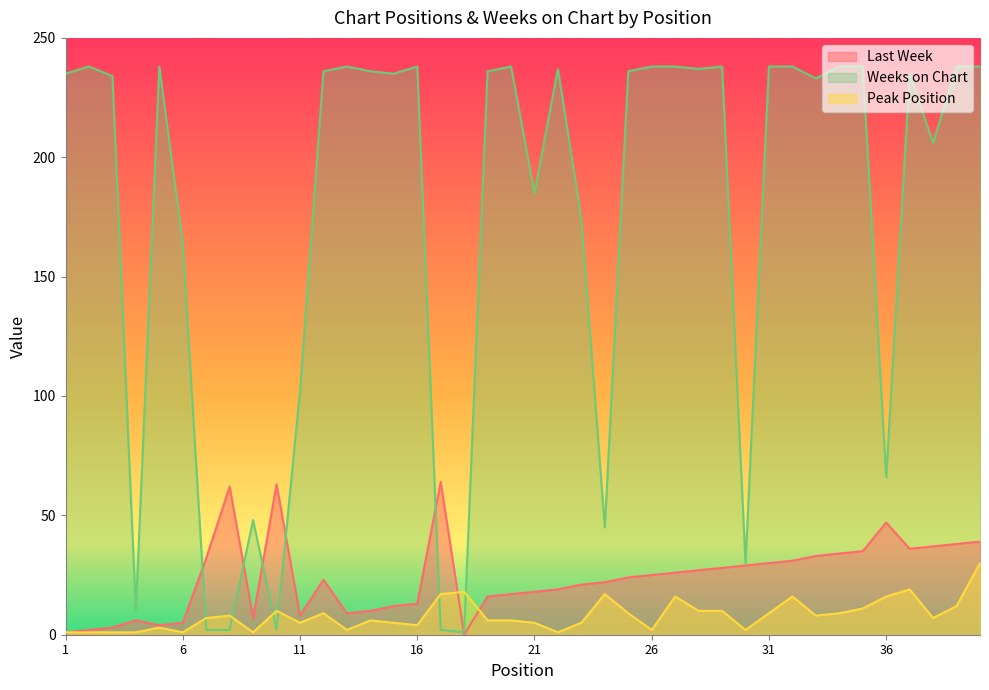

Which series has the largest total across all categories?

Weeks on Chart